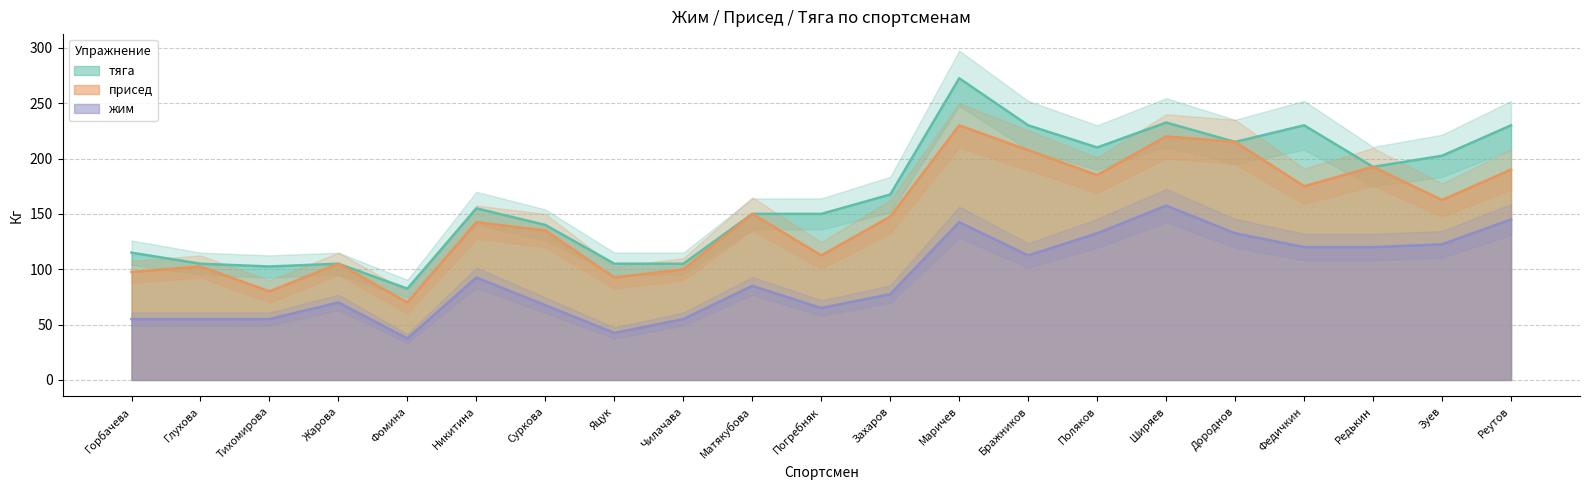

True or false: присед and жим intersect in this chart.

False